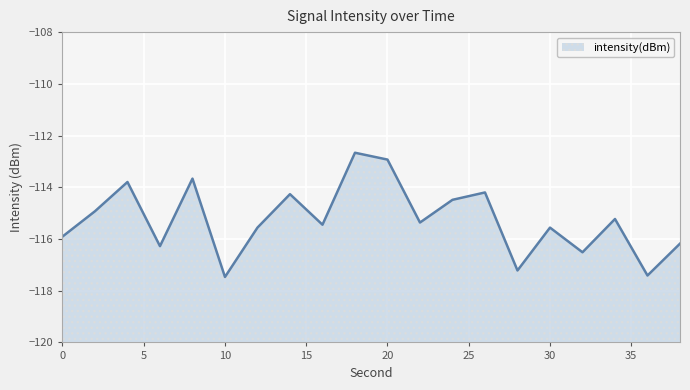

Count the number of categories in the chart.

20